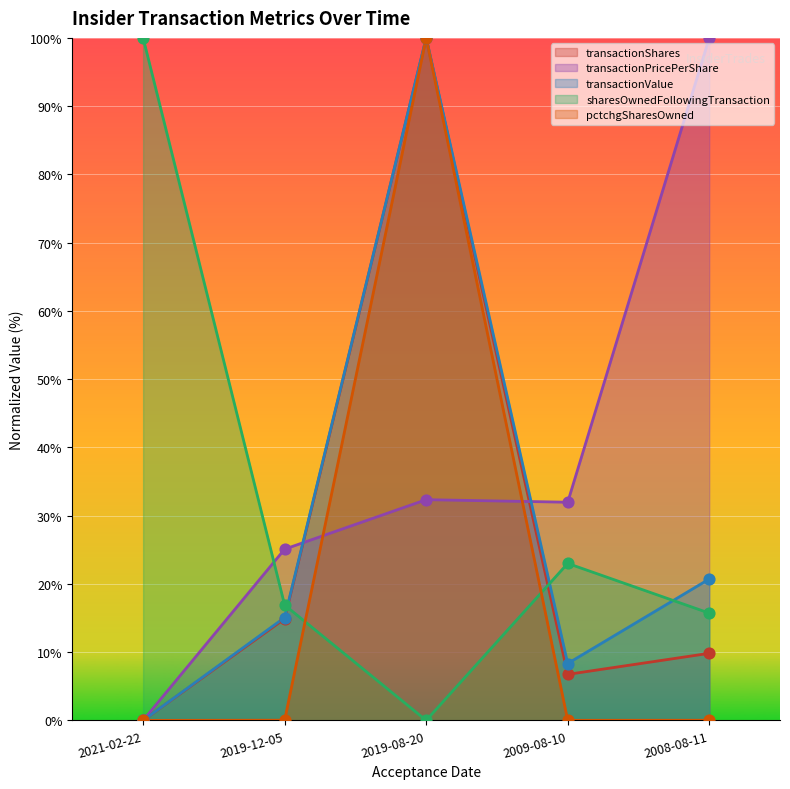

At which category is the sum across all series the highest?

2019-08-20